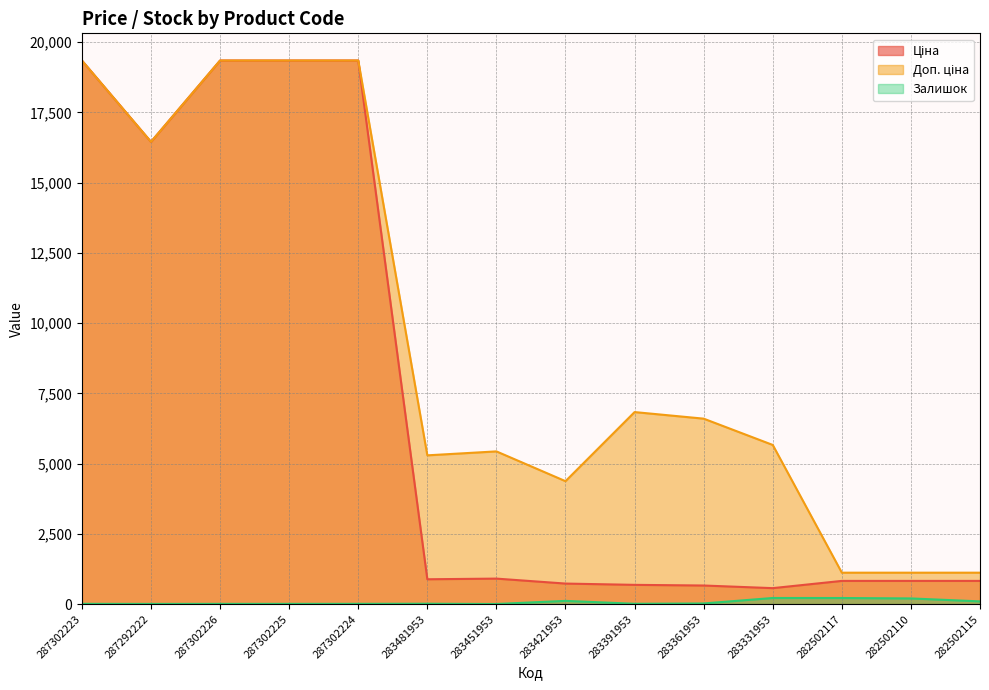

What is the difference between the Залишок values at 283361953 and 283391953?

11.0